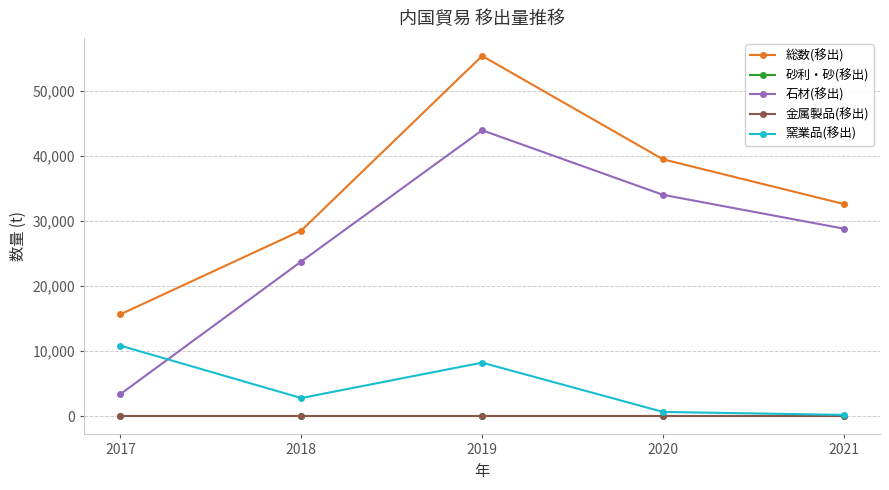

True or false: 金属製品(移出) and 砂利・砂(移出) cross at least once.

False